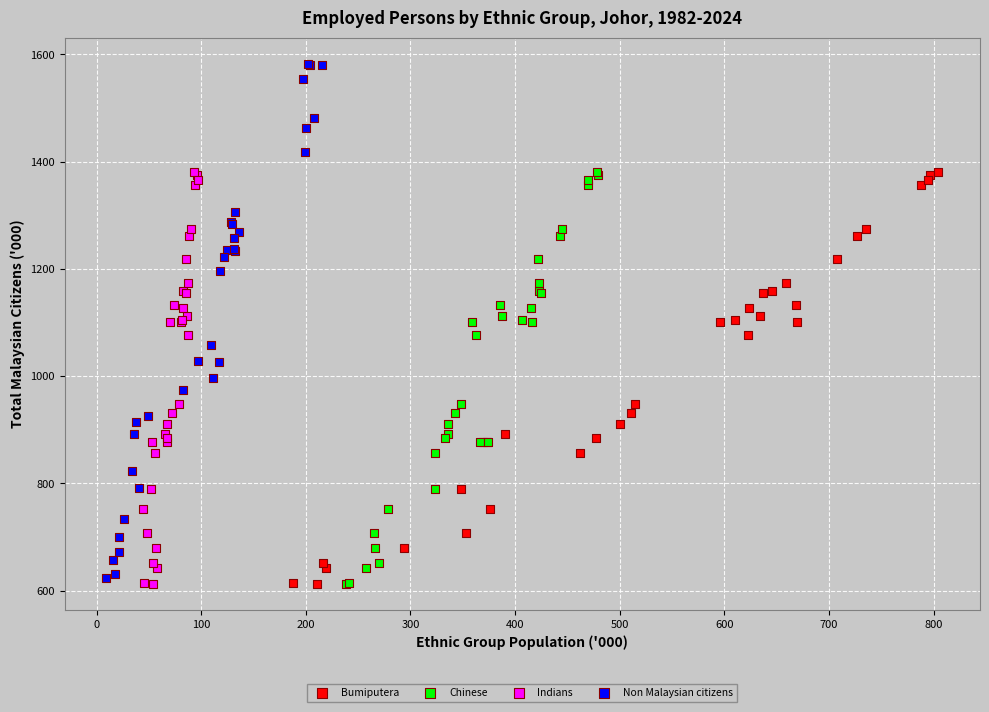

Which series reaches the maximum Y coordinate?

Non Malaysian citizens